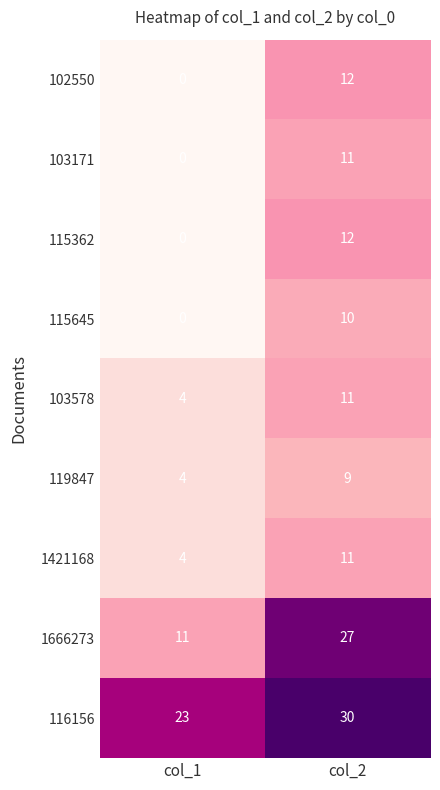

Reading left to right, what are all the values shown in this chart?

102550: 0	12
103171: 0	11
115362: 0	12
115645: 0	10
103578: 4	11
119847: 4	9
1421168: 4	11
1666273: 11	27
116156: 23	30